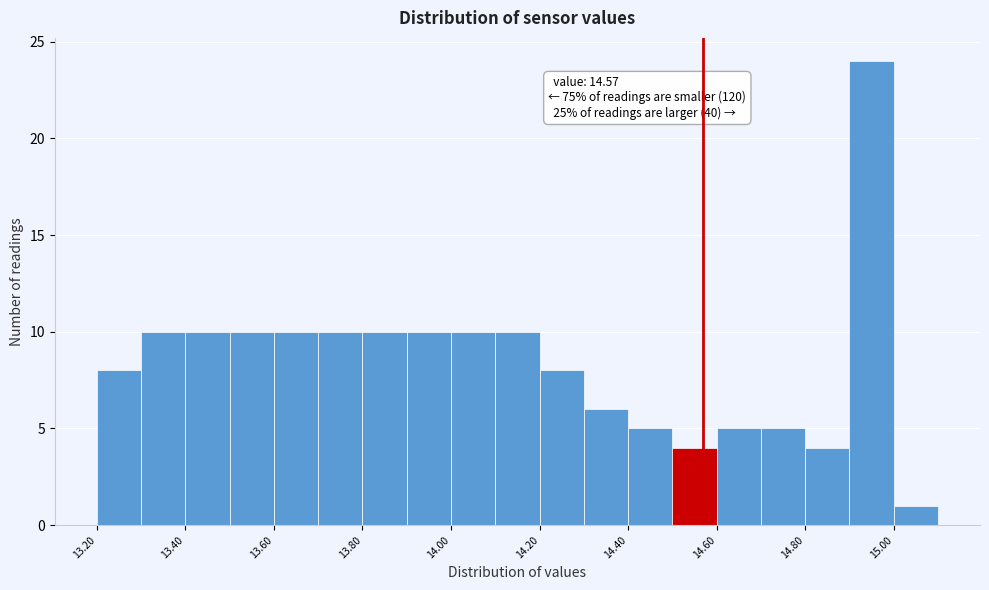

Over which range of the x-axis is the bar tallest?

14.9 to 15.0